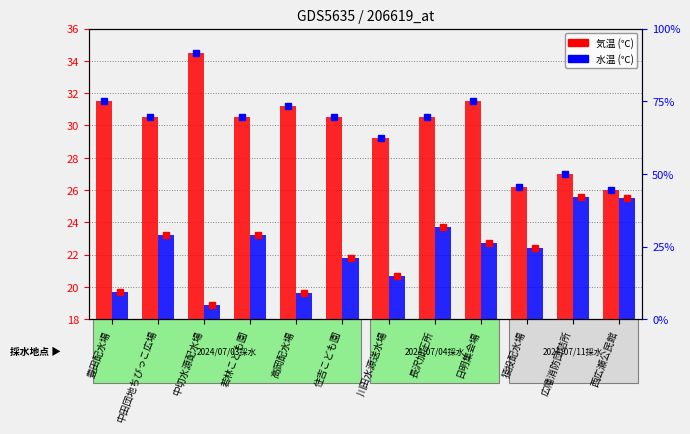

Count the number of data series in this chart.

2